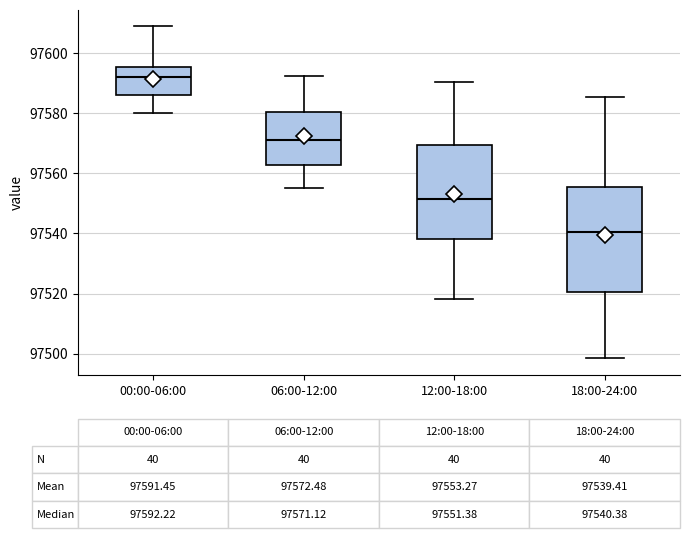

Comparing the boxes themselves (not the whiskers), which one is the tallest?

18:00-24:00